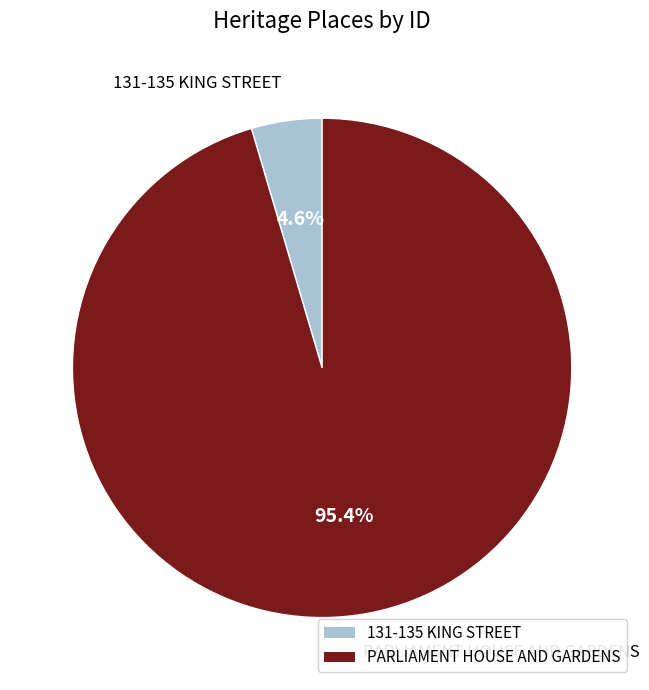

Which has a higher value, PARLIAMENT HOUSE AND GARDENS or 131-135 KING STREET?

PARLIAMENT HOUSE AND GARDENS